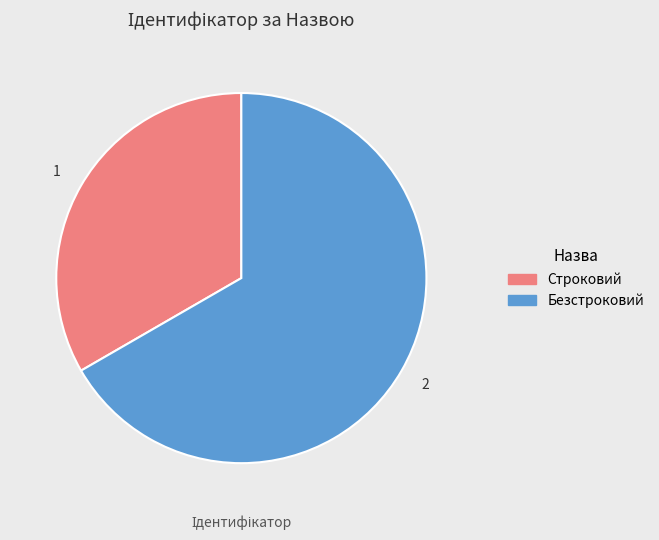

Is the sum of Безстроковий and Строковий greater than half?

Yes